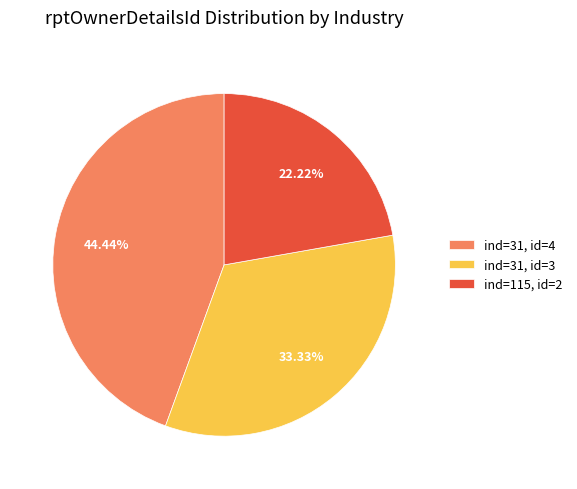

Approximately how many times larger is the value at ind=31, id=3 compared to ind=31, id=4?

0.8